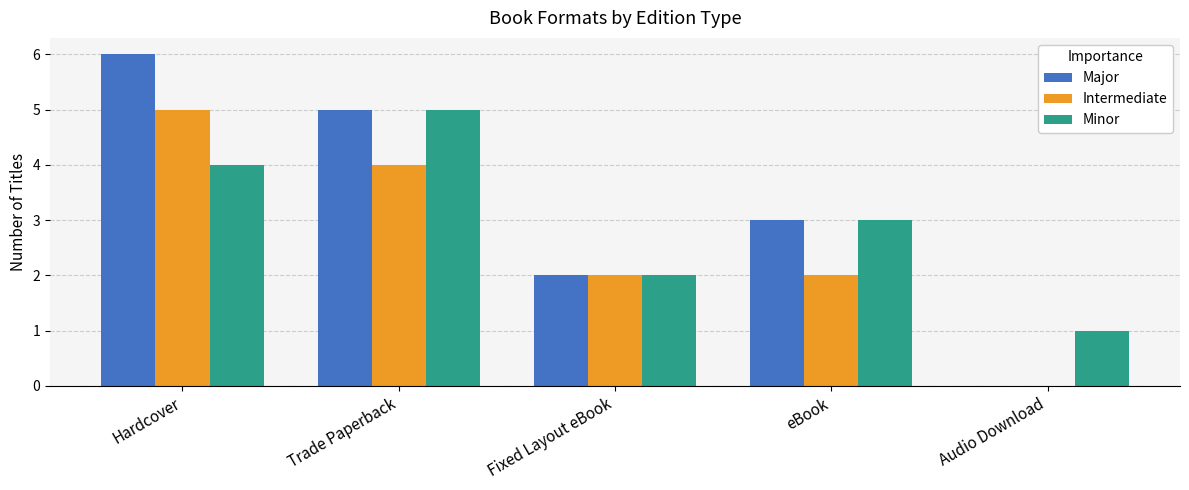

True or false: Intermediate has a value of -3 at Audio Download.

False